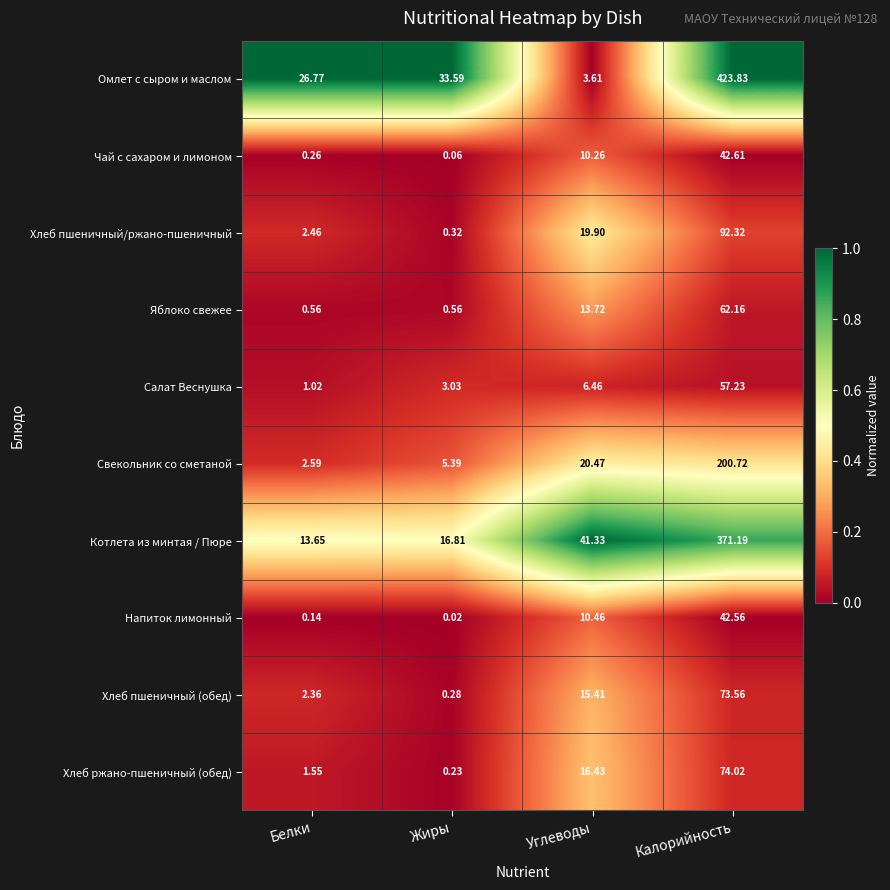

Which series has the largest range (max minus min)?

Омлет с сыром и маслом